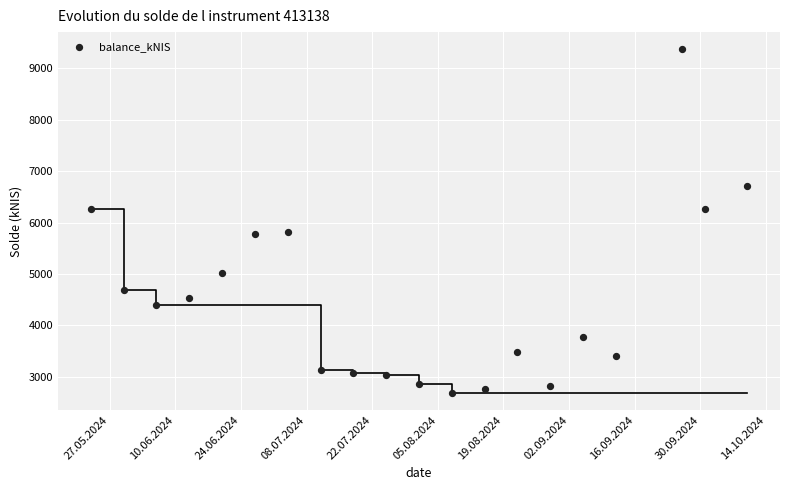

What is the range of X values (max minus min)?

140.0